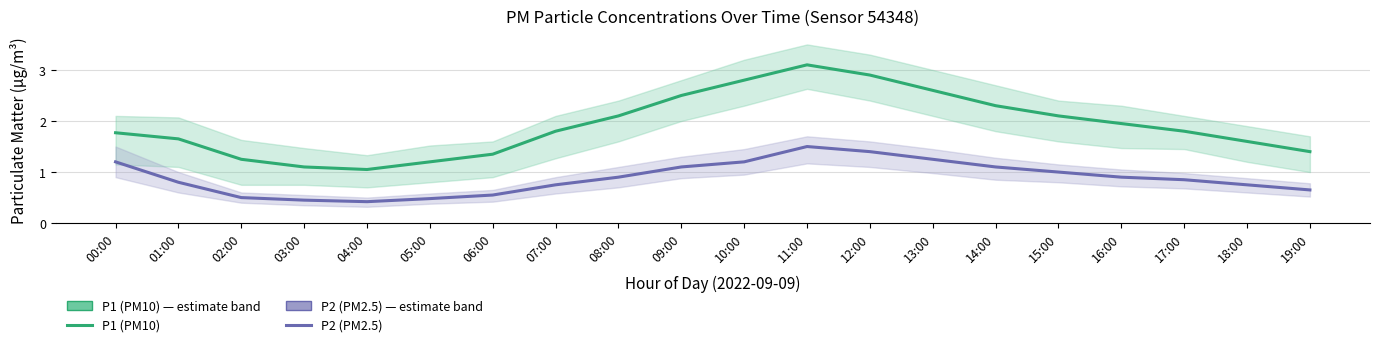

Reading left to right, transcribe all the data shown in this chart.

P1 (PM10): 00:00=1.8	01:00=1.6	02:00=1.2	03:00=1.1	04:00=1.1	05:00=1.2	06:00=1.4	07:00=1.8	08:00=2.1	09:00=2.5	10:00=2.8	11:00=3.1	12:00=2.9	13:00=2.6	14:00=2.3	15:00=2.1	16:00=1.9	17:00=1.8	18:00=1.6	19:00=1.4
P2 (PM2.5): 00:00=1.2	01:00=0.8	02:00=0.5	03:00=0.5	04:00=0.4	05:00=0.5	06:00=0.6	07:00=0.8	08:00=0.9	09:00=1.1	10:00=1.2	11:00=1.5	12:00=1.4	13:00=1.2	14:00=1.1	15:00=1.0	16:00=0.9	17:00=0.8	18:00=0.8	19:00=0.7